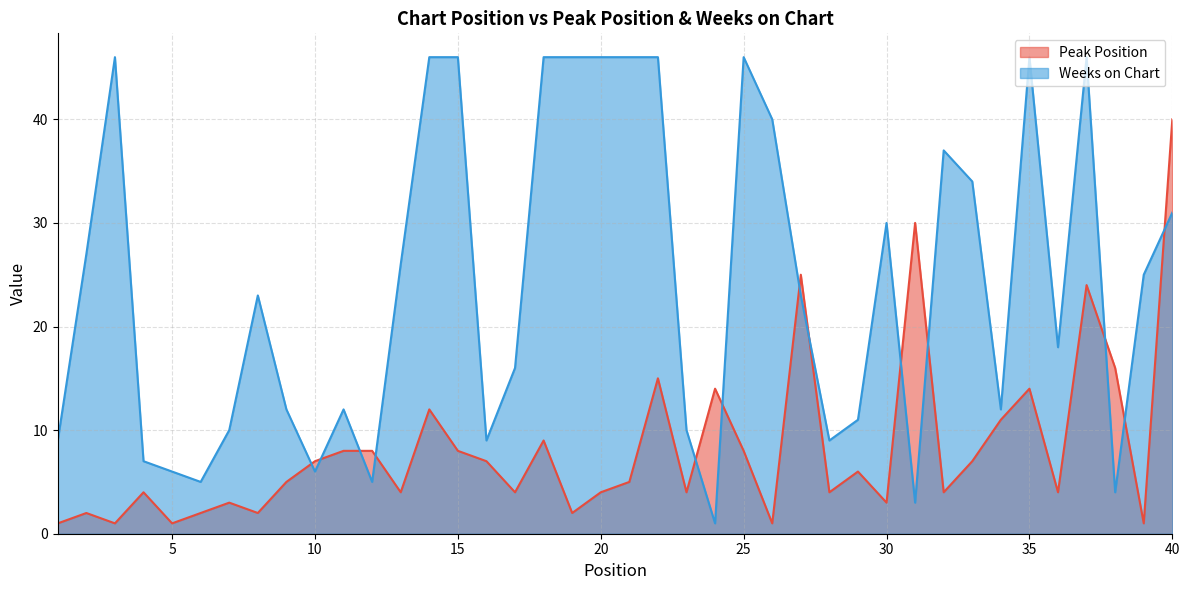

What is the difference between the second highest and second lowest values in the Peak Position series?

29